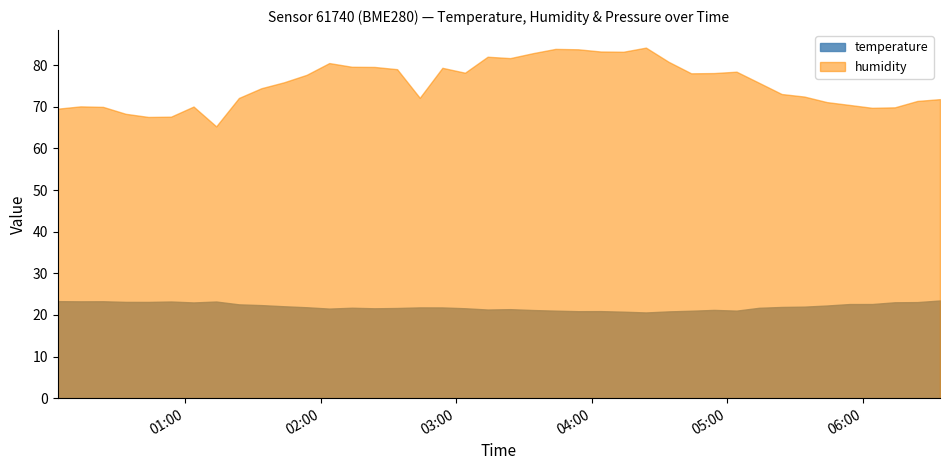

What is the greatest value displayed?

84.2